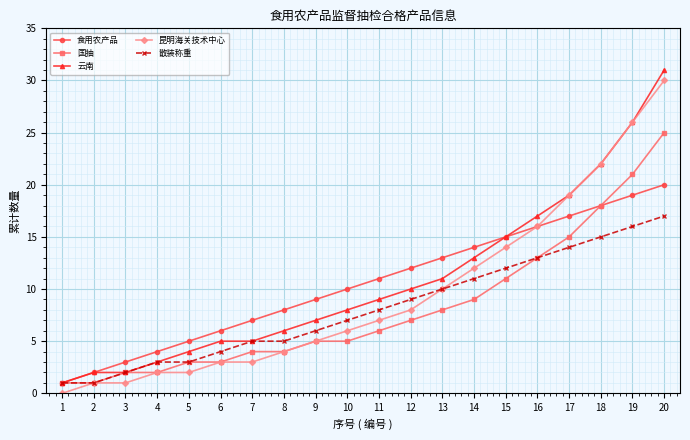

How many lines are shown in the chart?

5